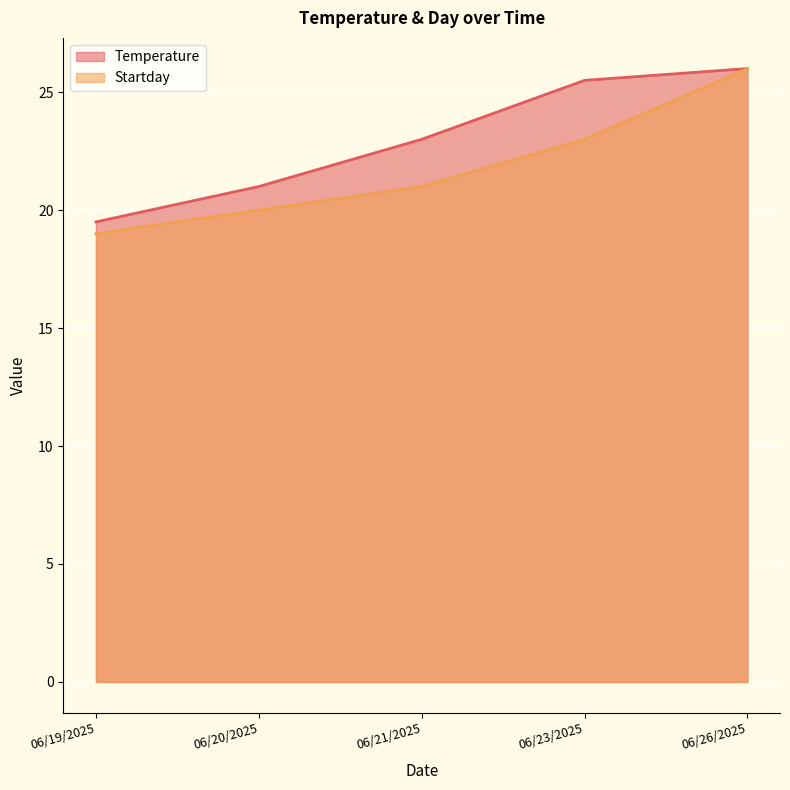

Between 06/19/2025 and 06/20/2025, which series saw the biggest shift?

Temperature